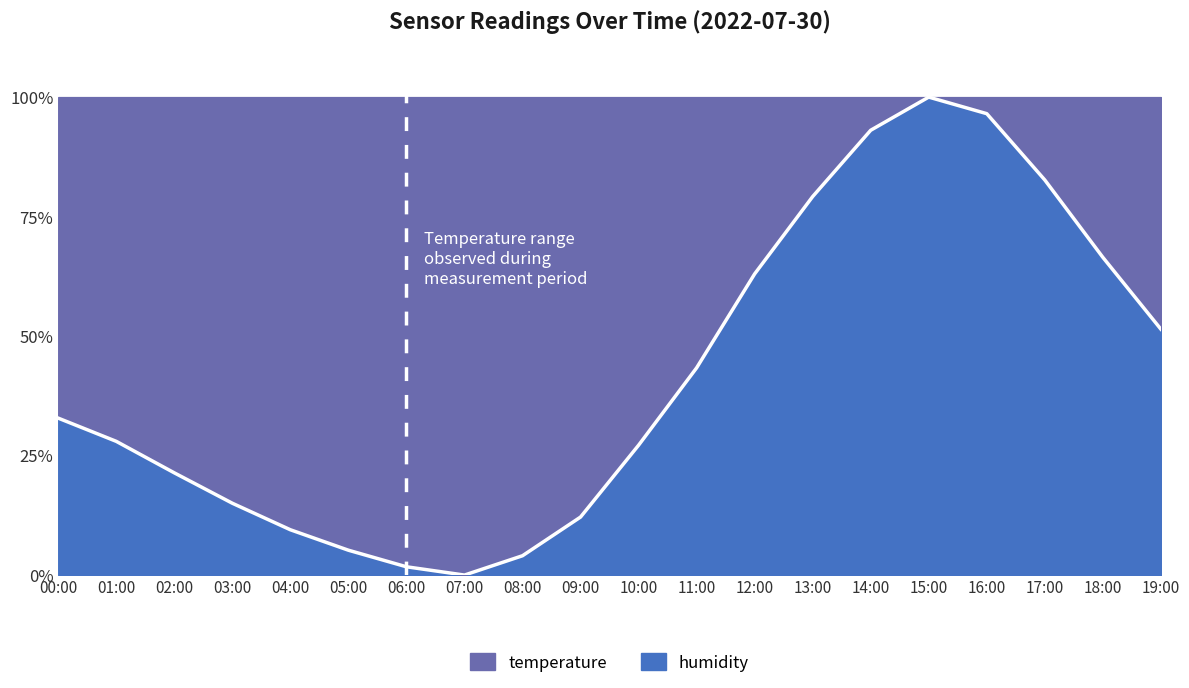

What is the value of the 2nd point from the left?

28.0